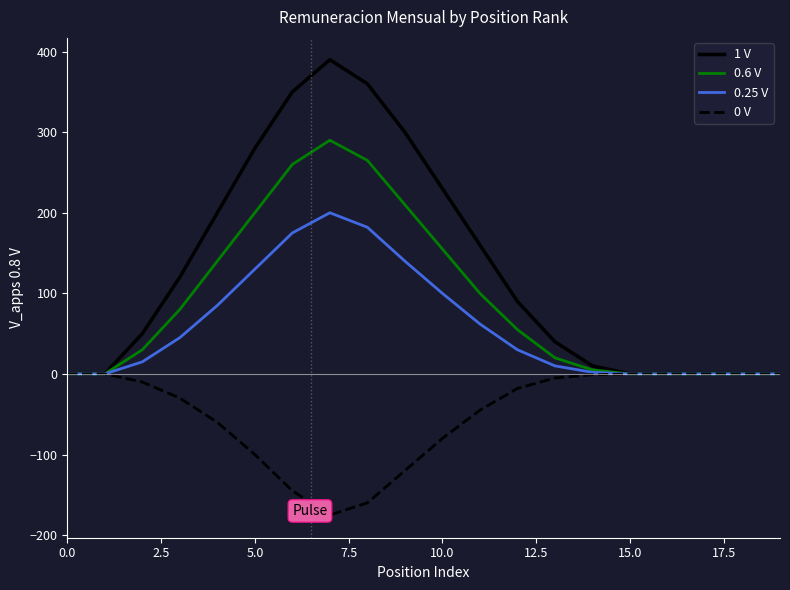

Which series has the largest range (max minus min)?

1 V